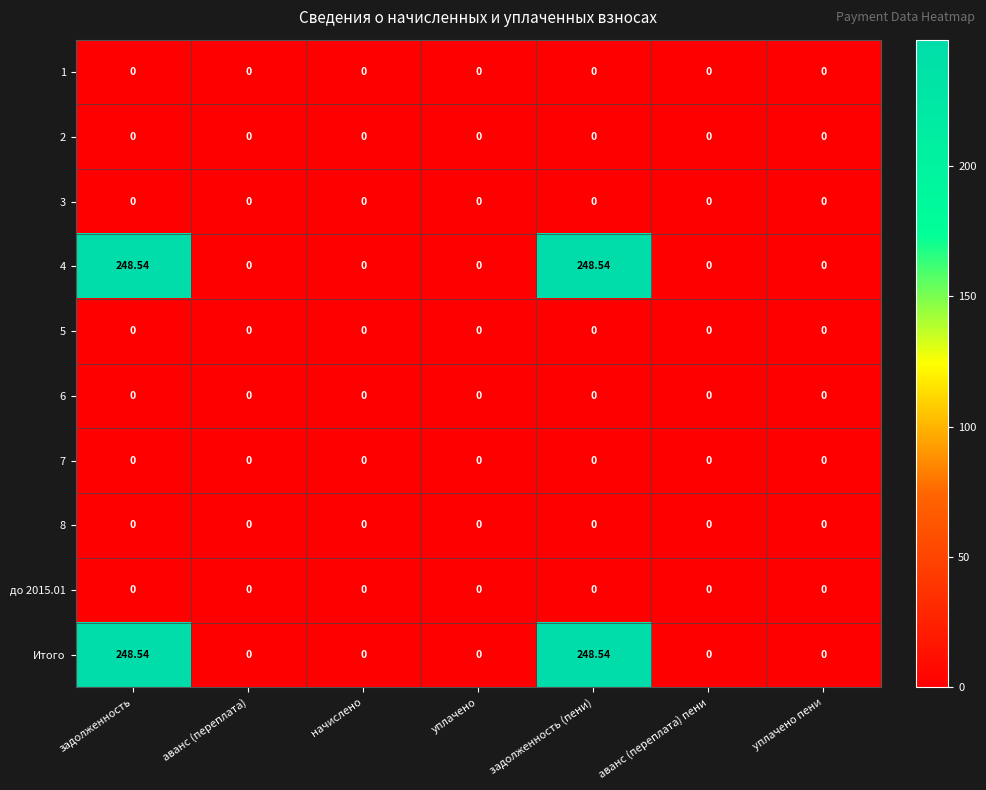

How many data points does each series have?

7